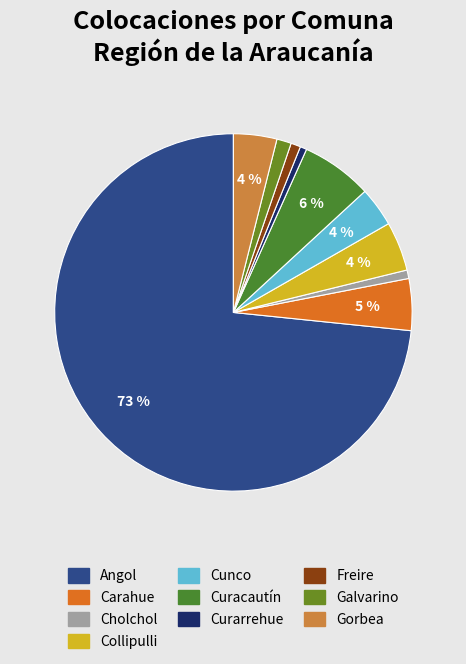

How many slices are in this pie chart?

10